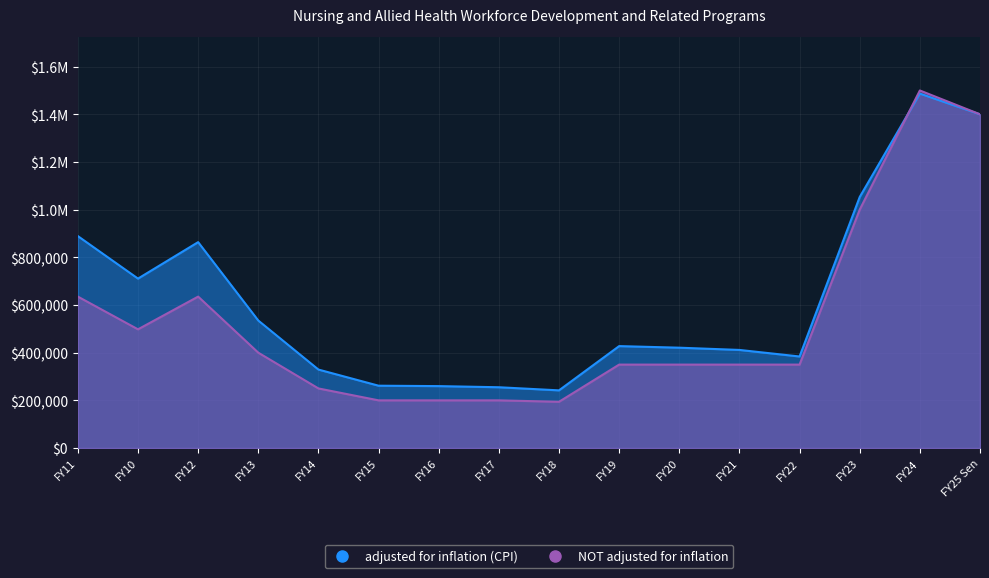

Count the number of data series in this chart.

2